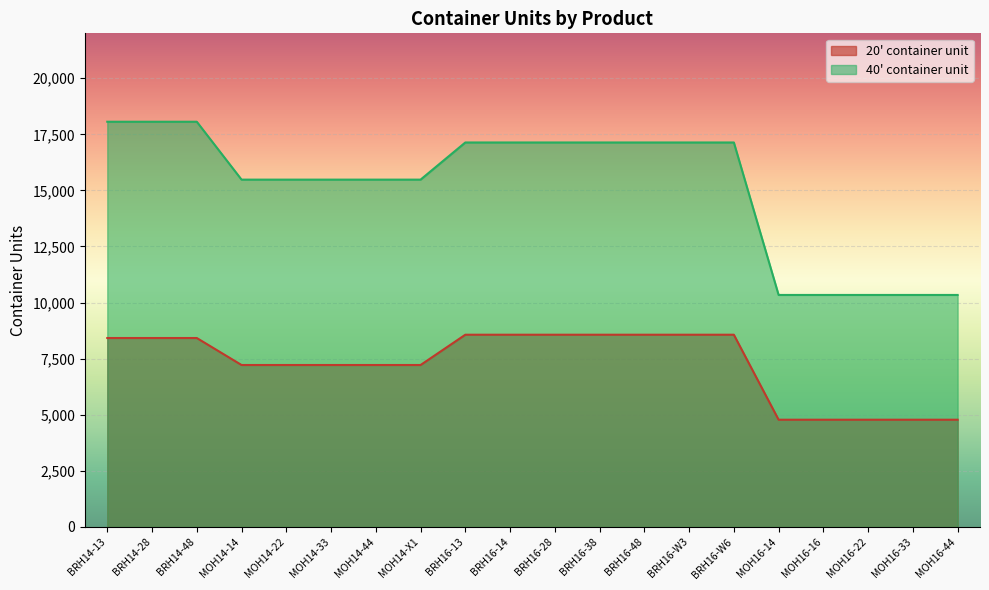

What is the difference between the highest and lowest values at MOH14-33?

8262